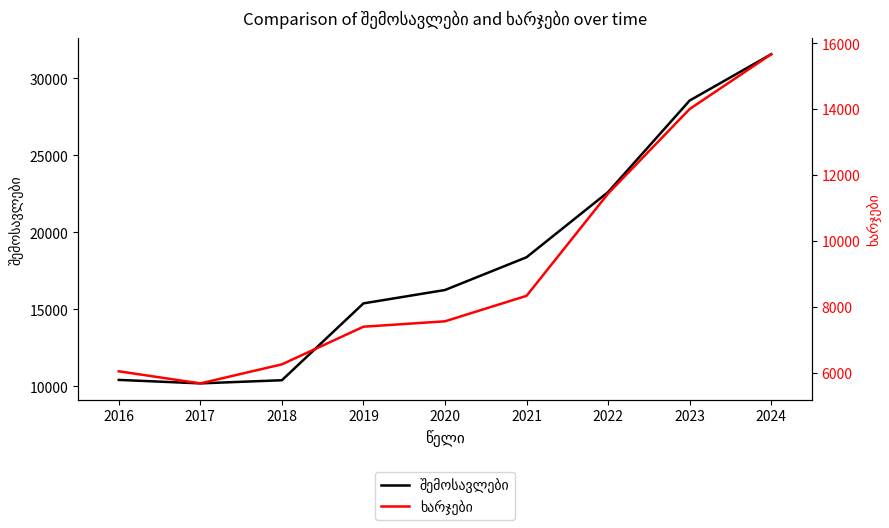

What is the average value of the ხარჯები series?

9155.6